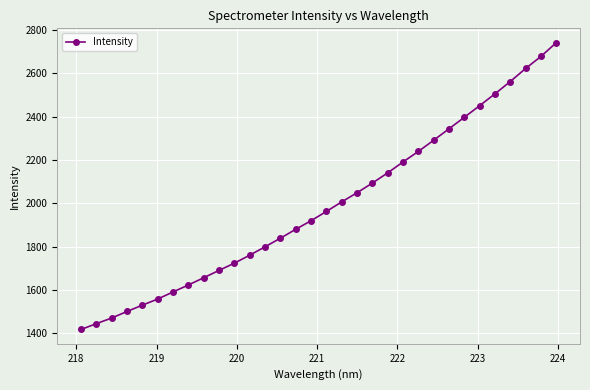

True or false: there are more than 2 points higher than both neighbors.

False